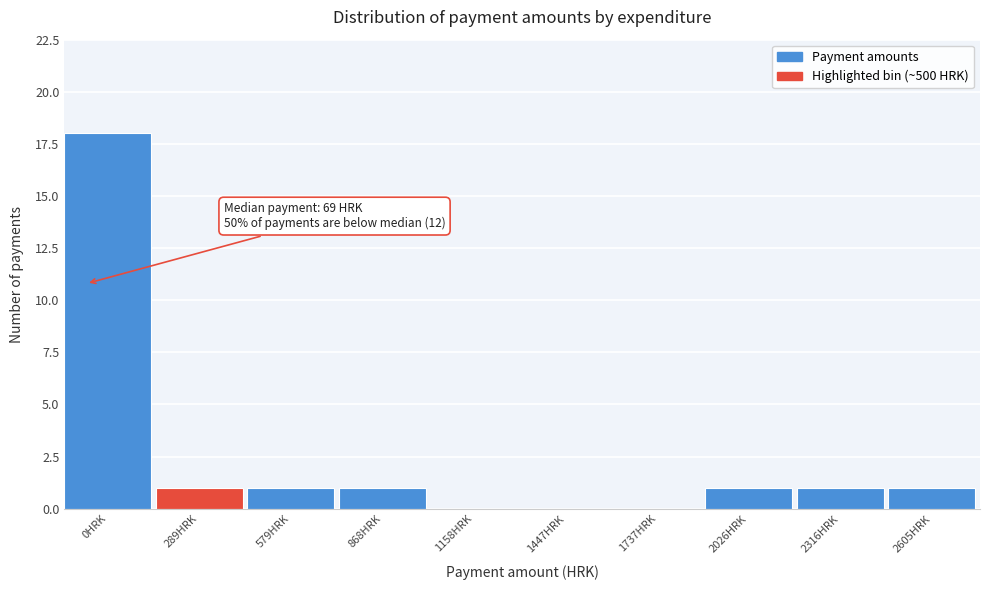

Reading left to right, what are all the values shown in this chart?

0HRK=18	289HRK=1	579HRK=1	868HRK=1	1158HRK=0	1447HRK=0	1737HRK=0	2026HRK=1	2316HRK=1	2605HRK=1